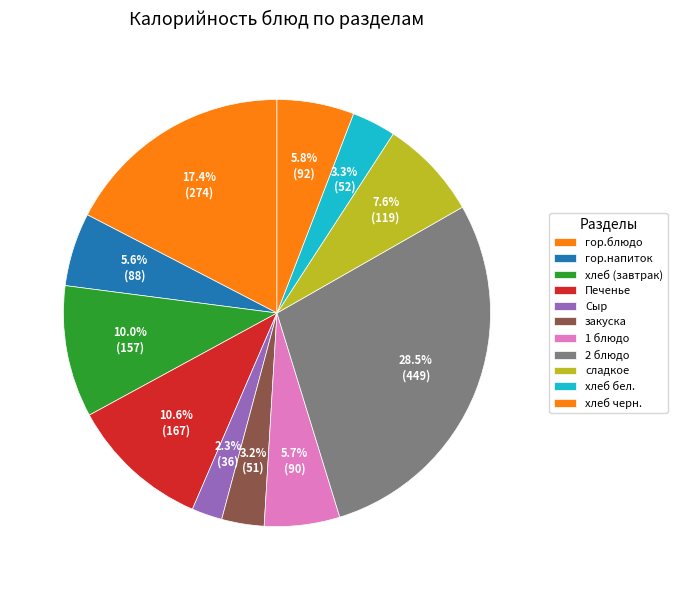

How many slices are in this pie chart?

11